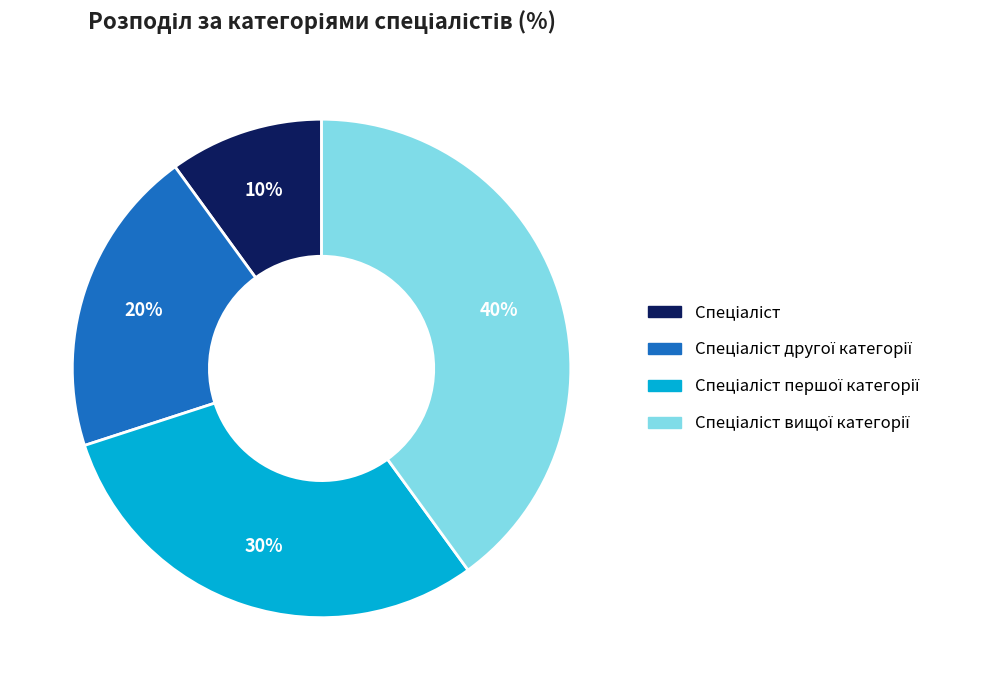

Is there any slice that represents more than half of the pie?

No